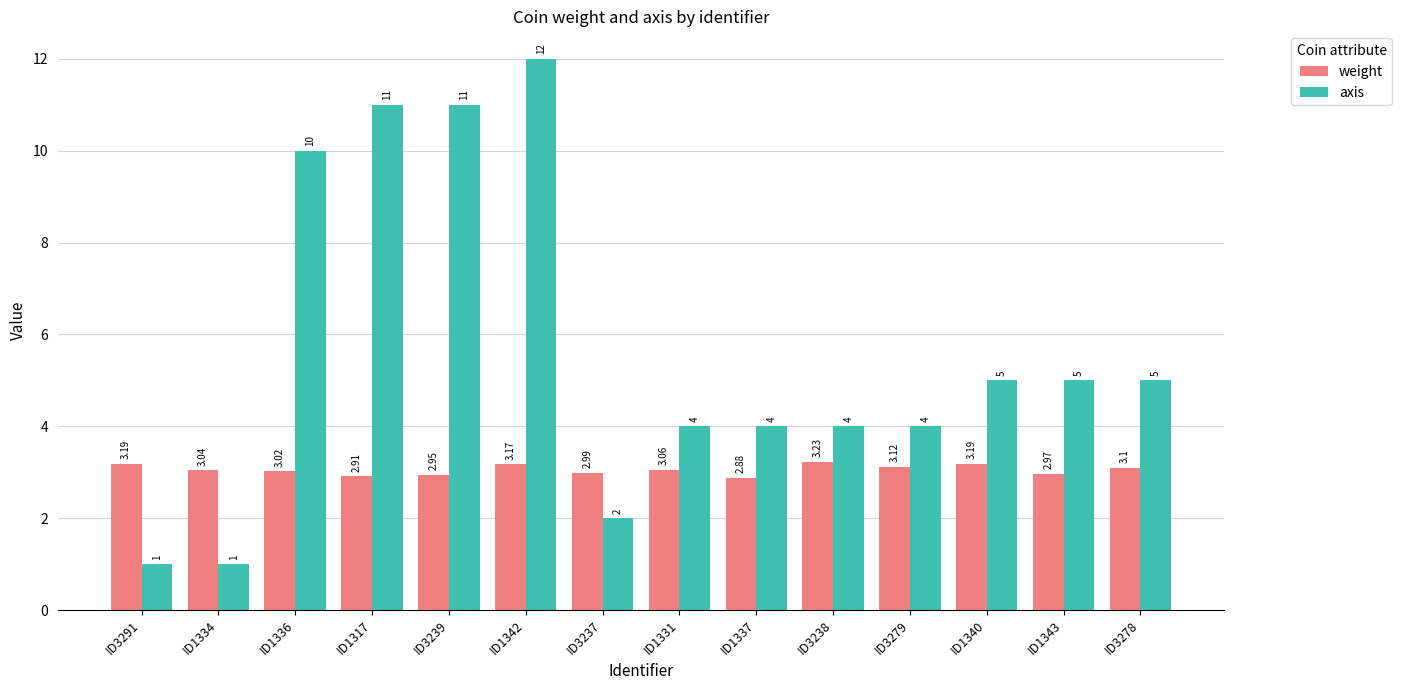

Which series has the widest spread of values?

axis